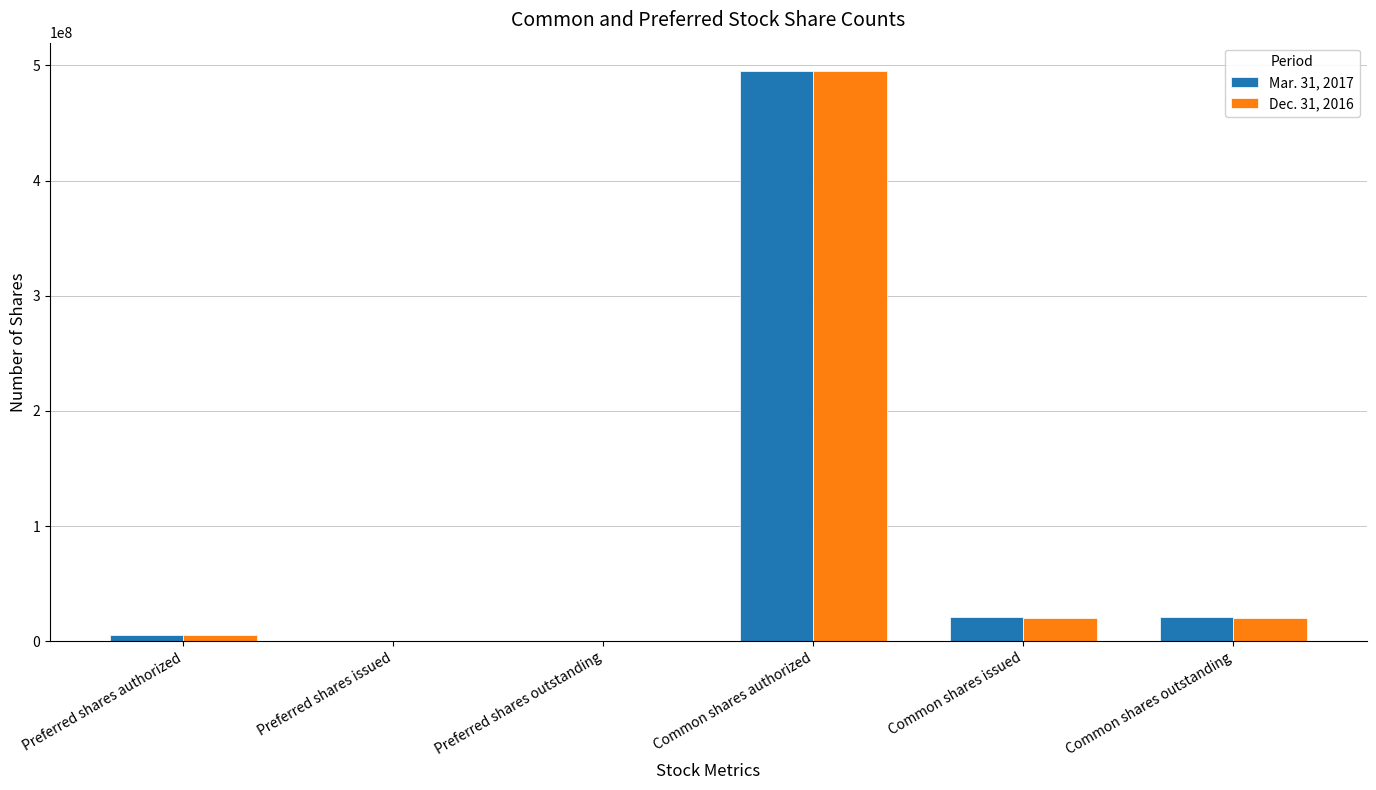

What value does the Dec. 31, 2016 series have at Common shares outstanding?

20336000